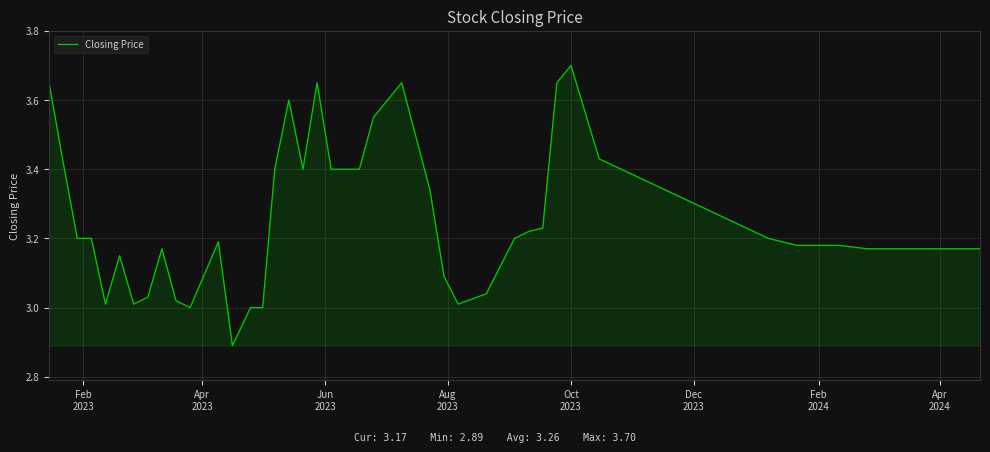

Does the chart display data point markers on the line(s)?

No